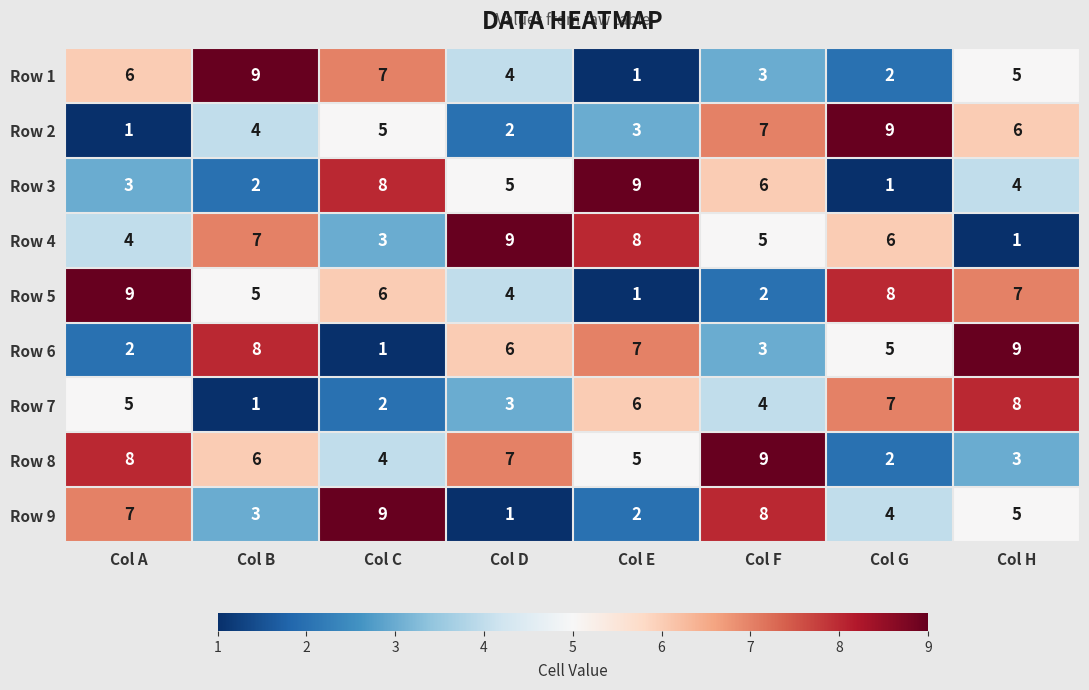

What is the difference between the second highest and second lowest values in the Row 9 series?

6